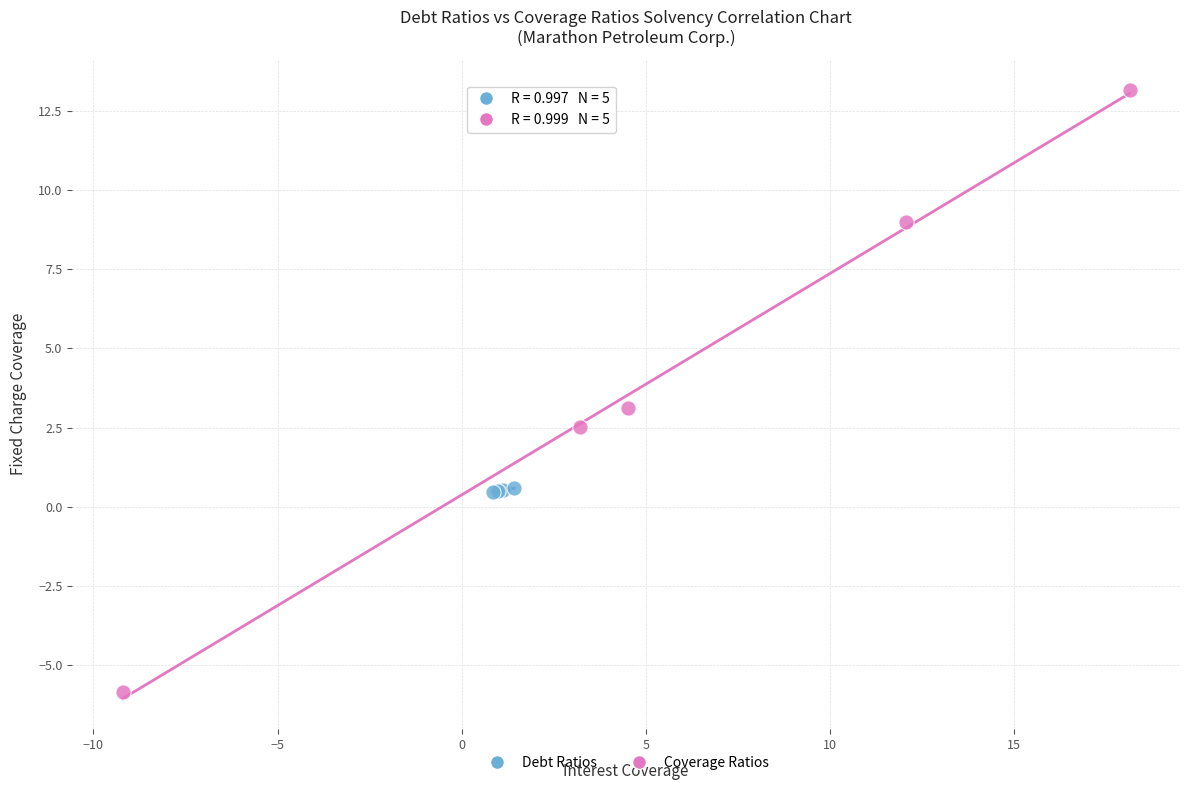

Which series contains the lowest Y value?

Coverage Ratios